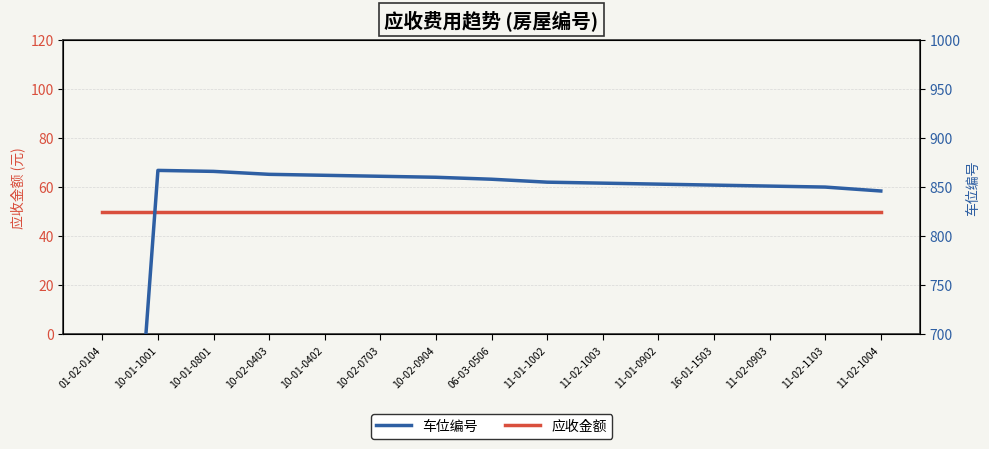

Does the chart have visible grid lines?

Yes